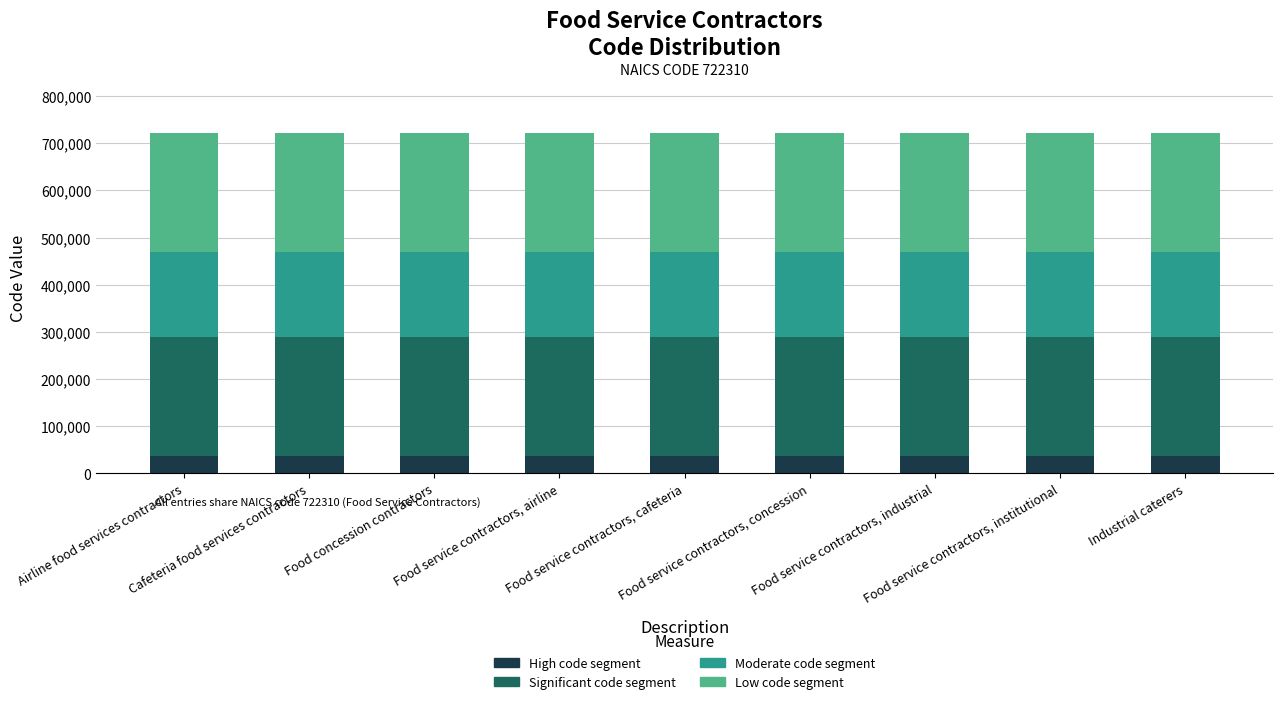

What is the sum of all High code segment values?

325035